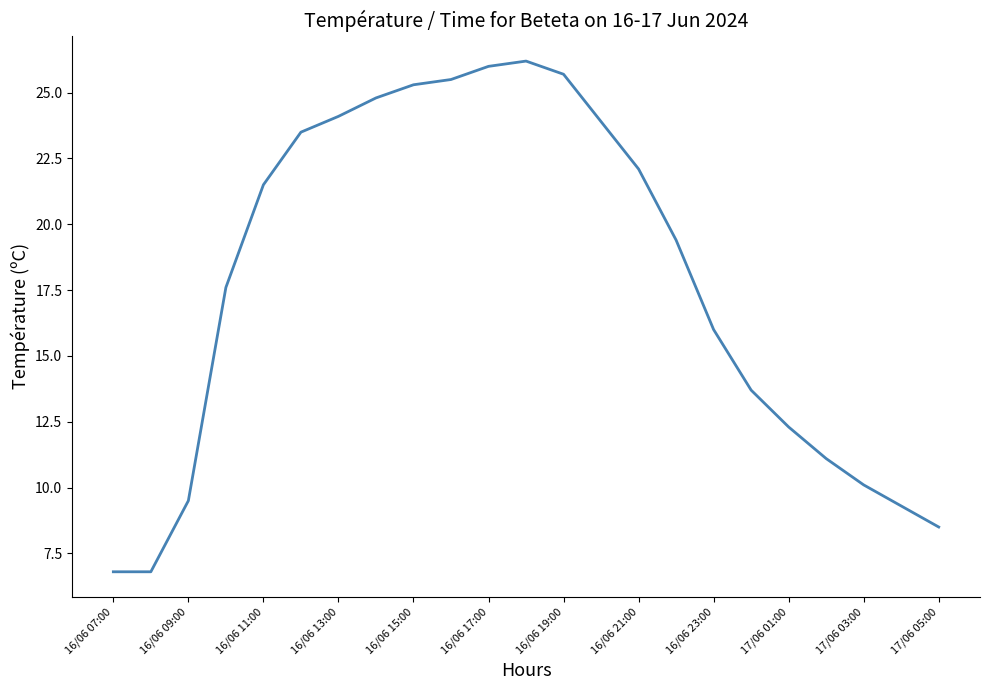

Does the chart display data point markers on the line(s)?

No